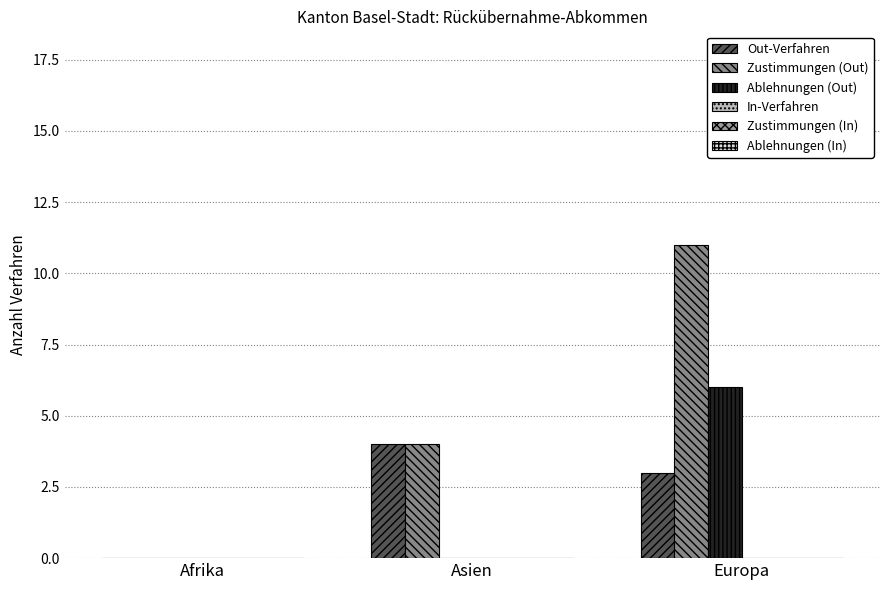

Rank the series by their maximum value, from lowest to highest.

In-Verfahren, Zustimmungen (In), Ablehnungen (In), Out-Verfahren, Ablehnungen (Out), Zustimmungen (Out)